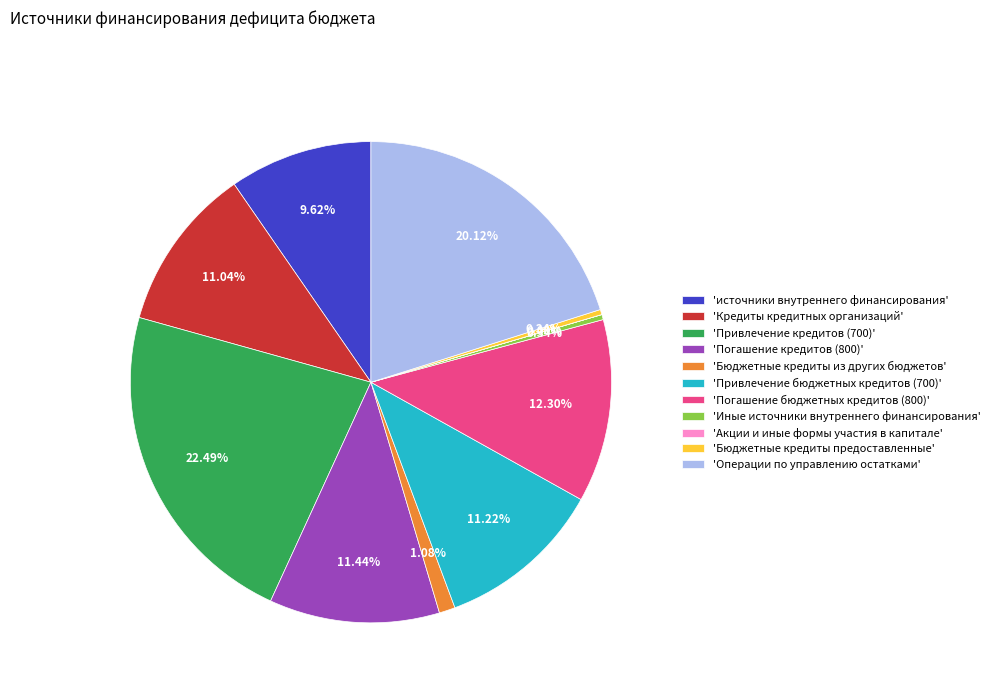

Does 'Операции по управлению остатками' account for over 50% of the chart?

No